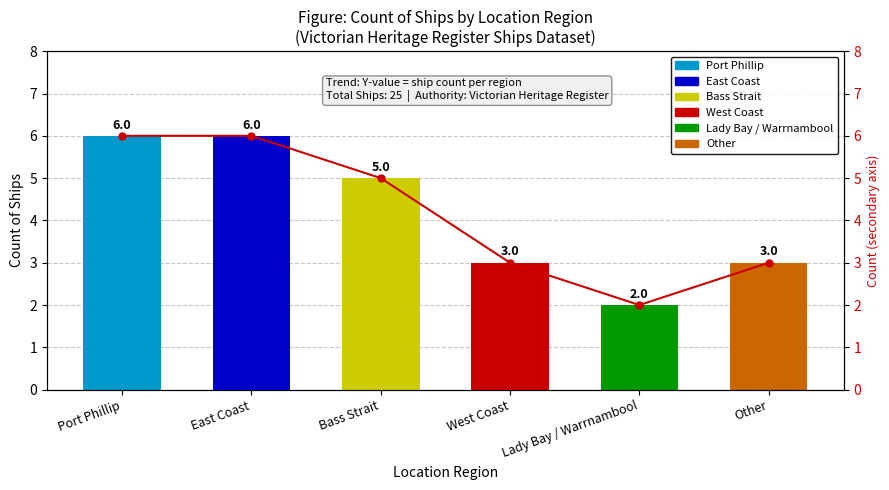

What is the ratio of the value at Lady Bay / Warrnambool to the value at West Coast?

0.7